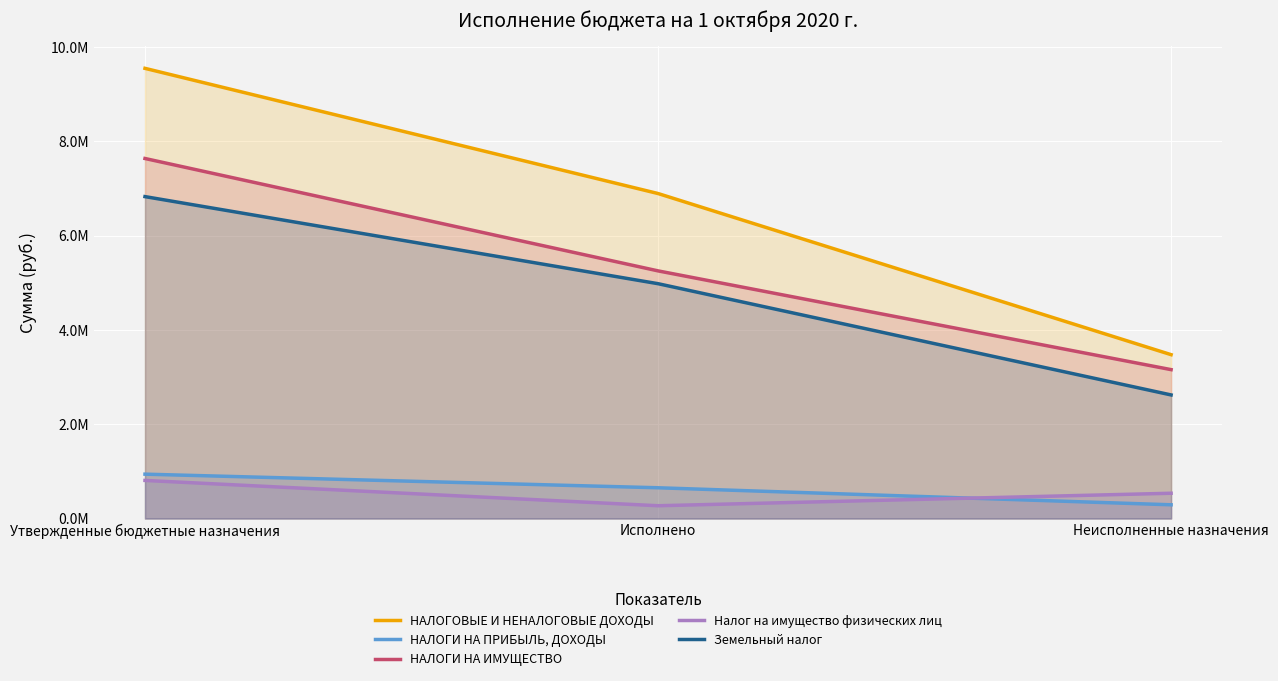

Reading left to right, list all the values displayed in this chart.

НАЛОГОВЫЕ И НЕНАЛОГОВЫЕ ДОХОДЫ: 9544000.0	6890211.1	3474322.5
НАЛОГИ НА ПРИБЫЛЬ, ДОХОДЫ: 941000.0	652490.7	291618.8
НАЛОГИ НА ИМУЩЕСТВО: 7633000.0	5250480.5	3156995.4
Налог на имущество физических лиц: 808000.0	271514.3	536485.7
Земельный налог: 6825000.0	4978966.1	2620509.7